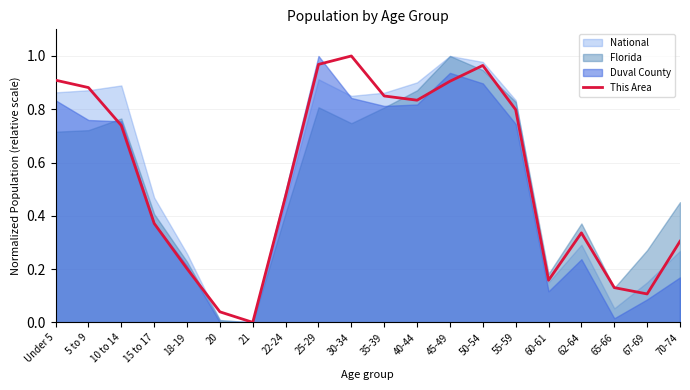

Rank the categories by value from lowest to highest.

21, 20, 67-69, 65-66, 60-61, 18-19, 70-74, 62-64, 15 to 17, 22-24, 10 to 14, 55-59, 40-44, 35-39, 5 to 9, 45-49, Under 5, 50-54, 25-29, 30-34